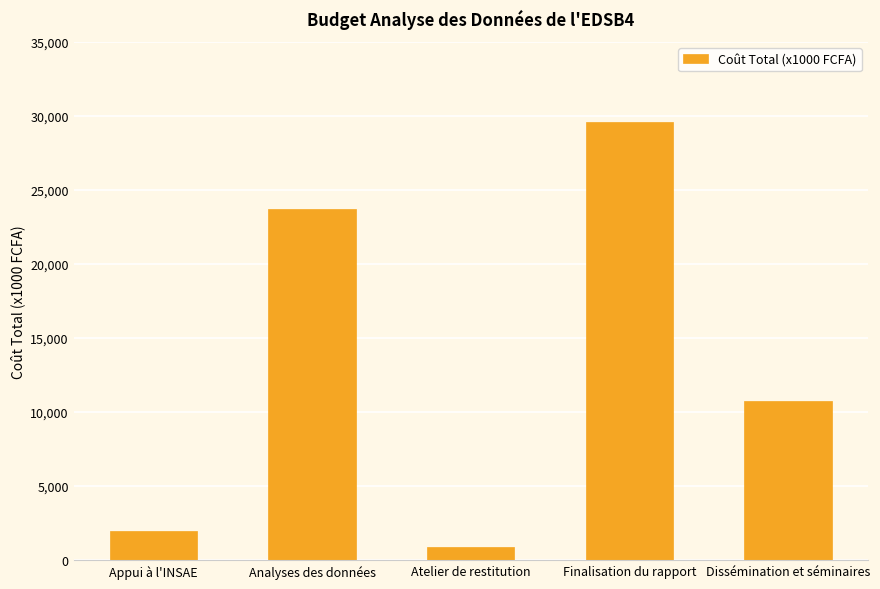

What is the difference between the maximum and minimum values?

28700